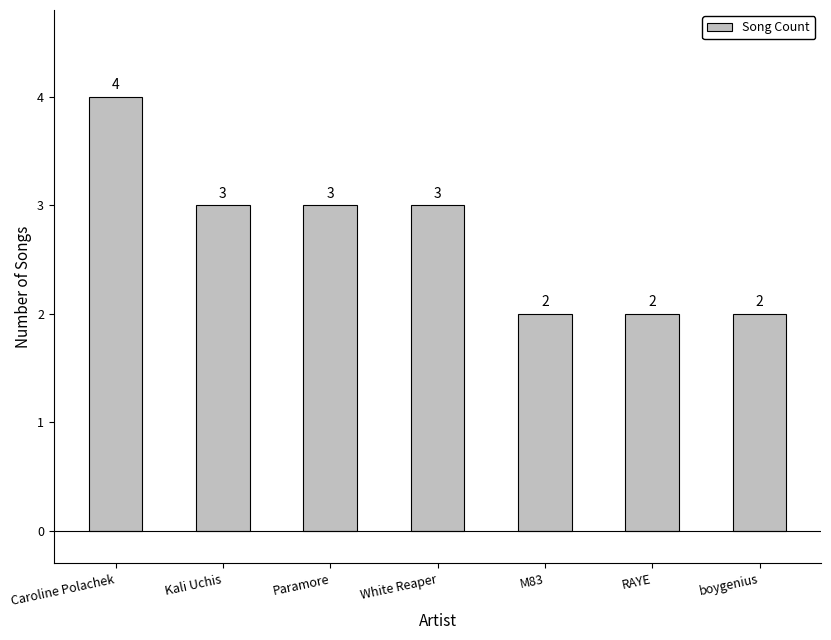

What is the value of the 6th bar from the left?

2